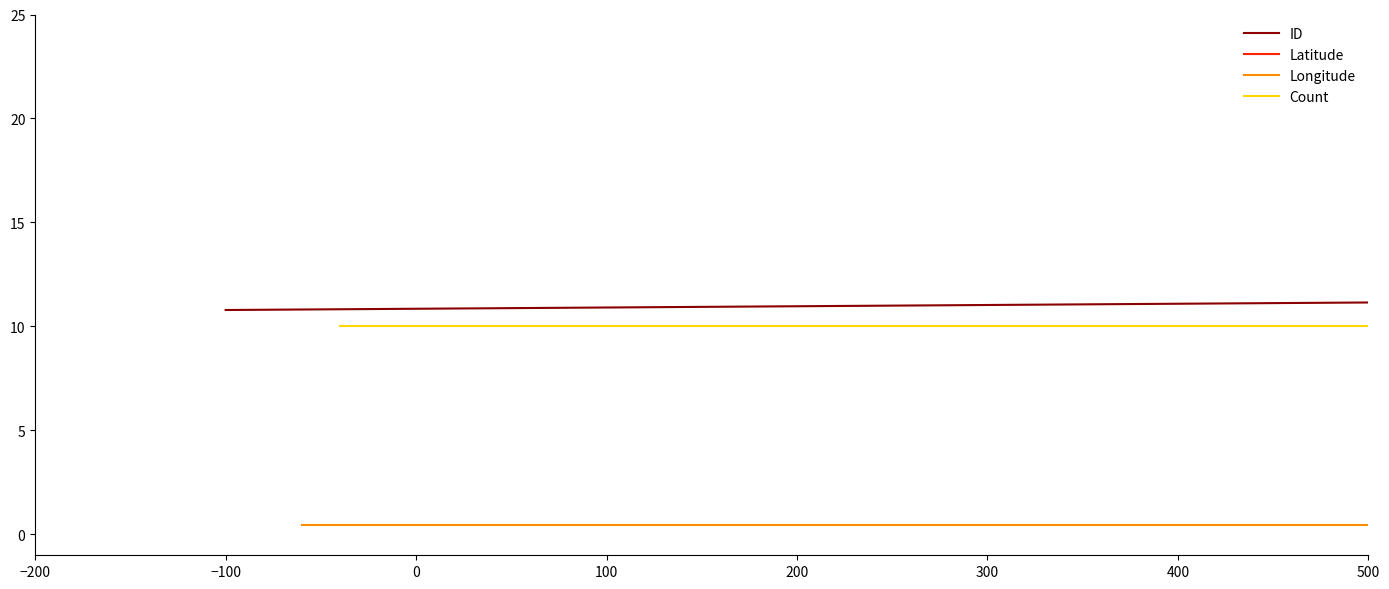

What position from the left is 100?

4